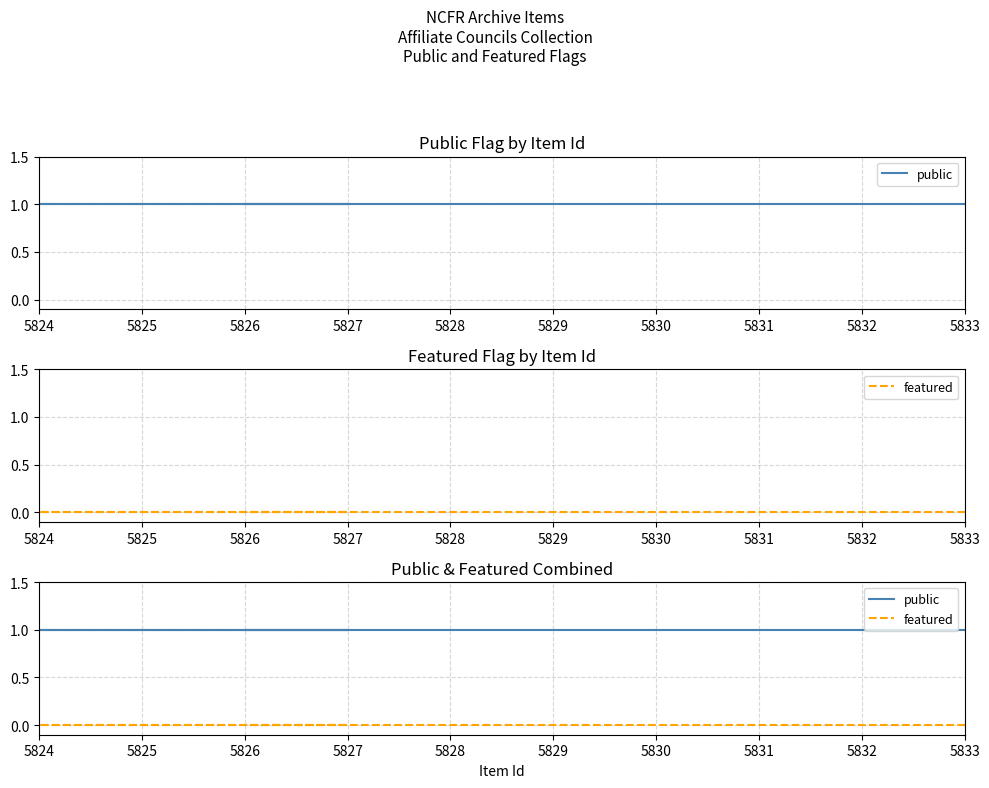

Reading left to right, what are all the values shown in this chart?

public: 1	1	1	1	1	1	1	1	1	1
featured: 0	0	0	0	0	0	0	0	0	0